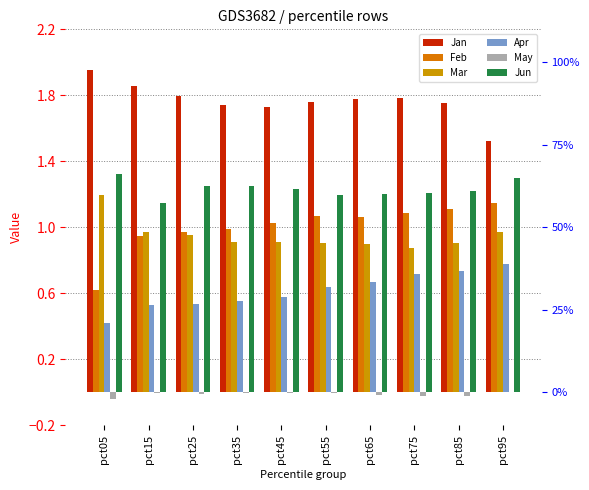

Does the chart contain stacked bars?

No